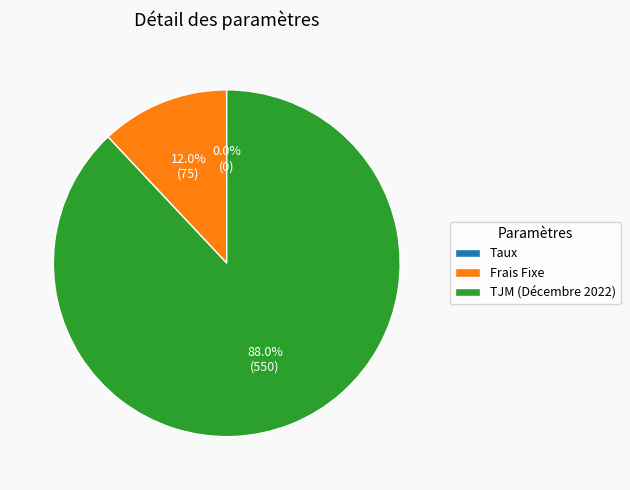

Which slice is the largest?

TJM (Décembre 2022)